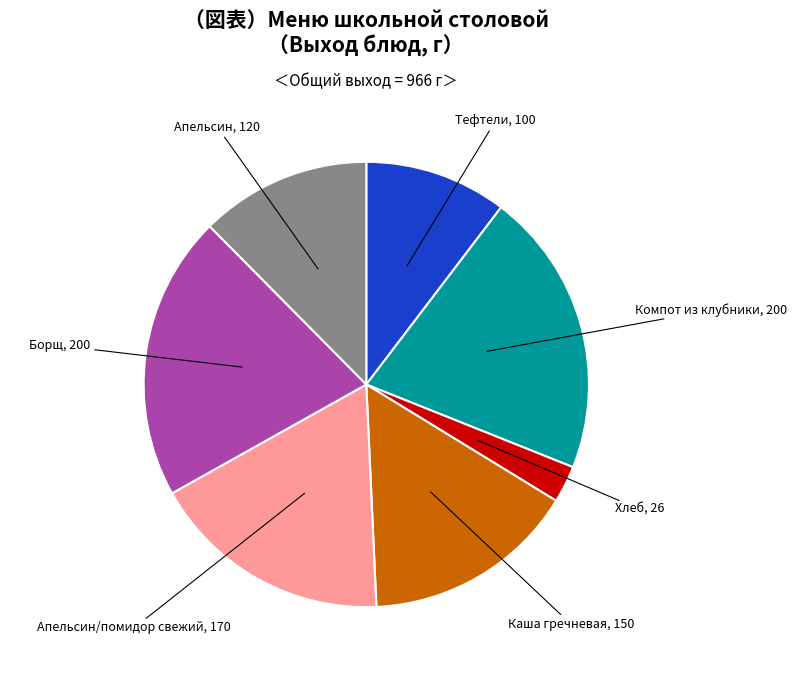

Is there any slice that represents more than half of the pie?

No